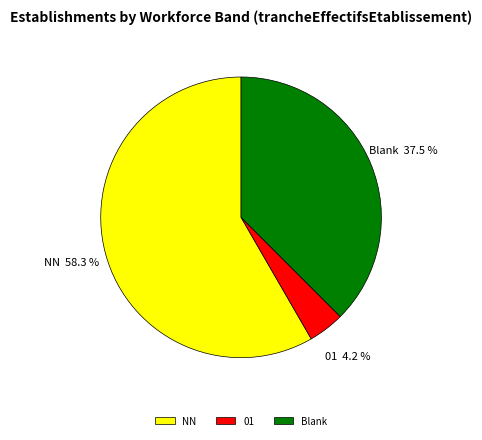

Does 01 represent more than half of the total?

No